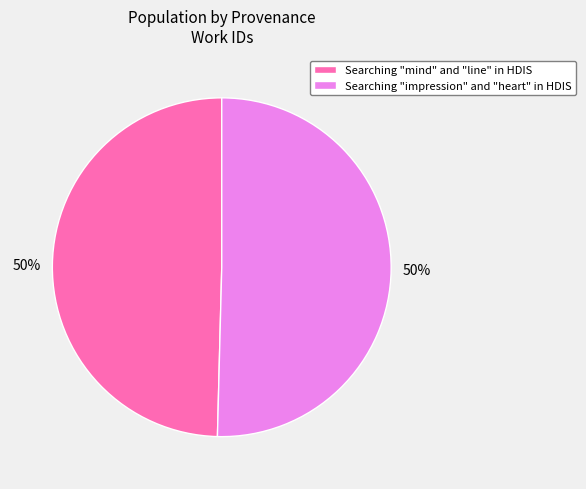

Approximately how many times larger is the value at Searching "impression" and "heart" in HDIS compared to Searching "mind" and "line" in HDIS?

1.0